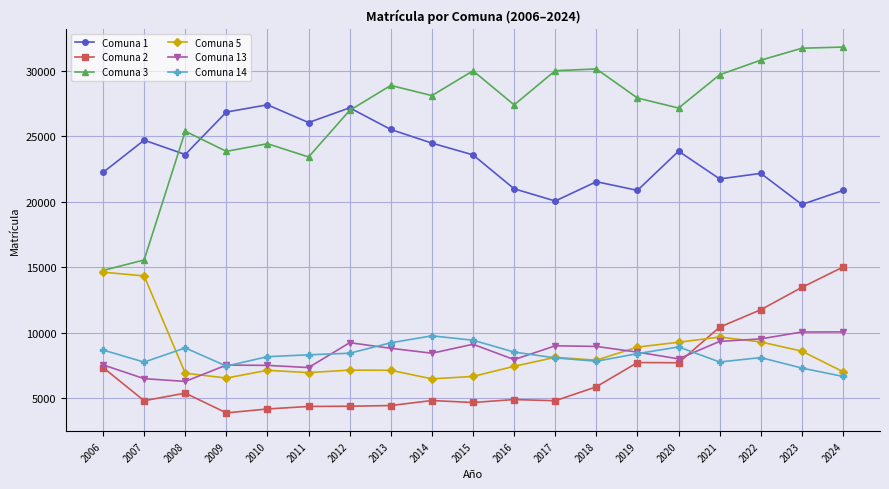

What is the sum of the Comuna 5 values at 2020 and 2008?

16176